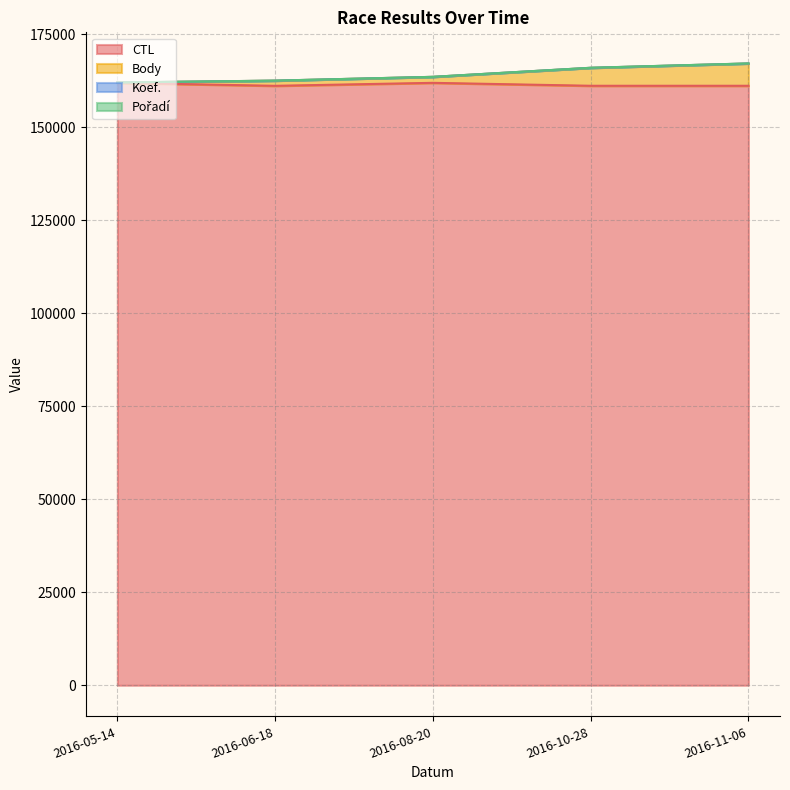

The Body series shows 264456 at 2016-05-14. True or false?

False